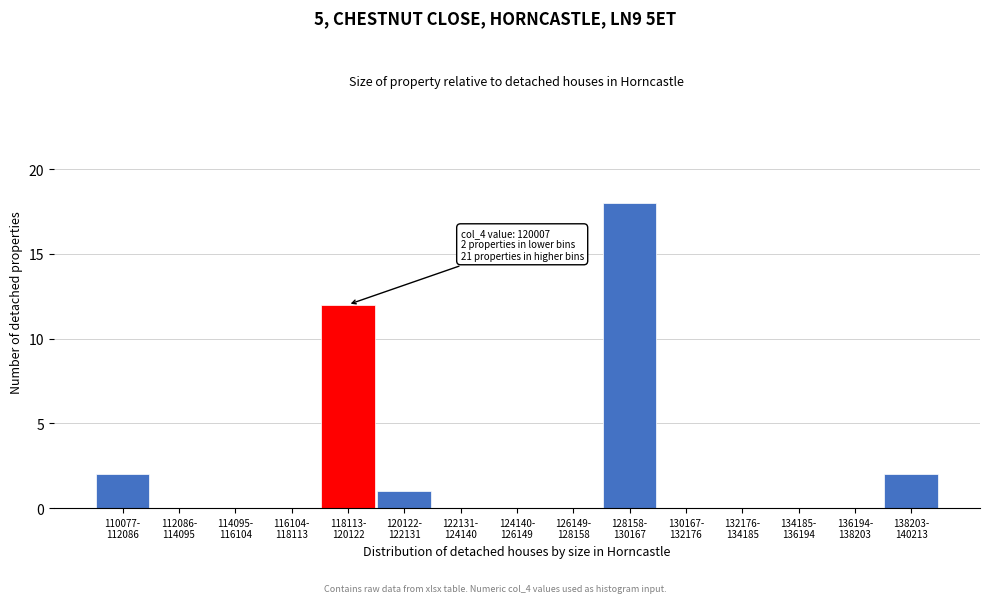

What is the sum of all values?

35